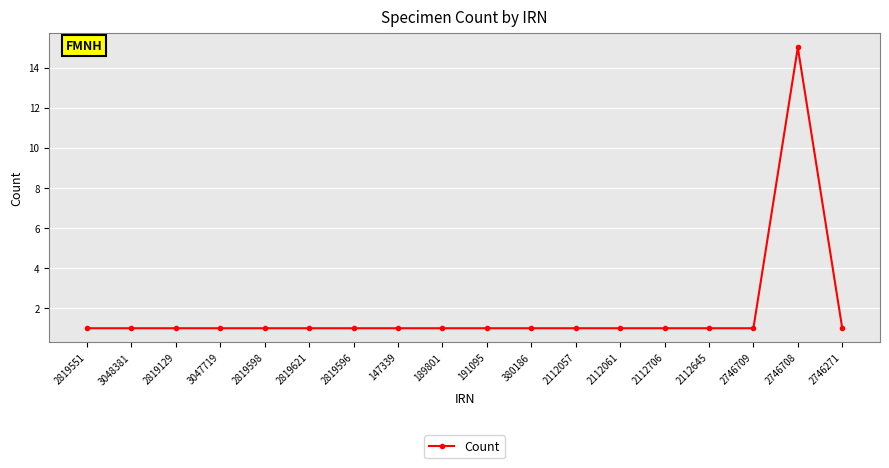

What is the label of the 10th point from the right?

189801